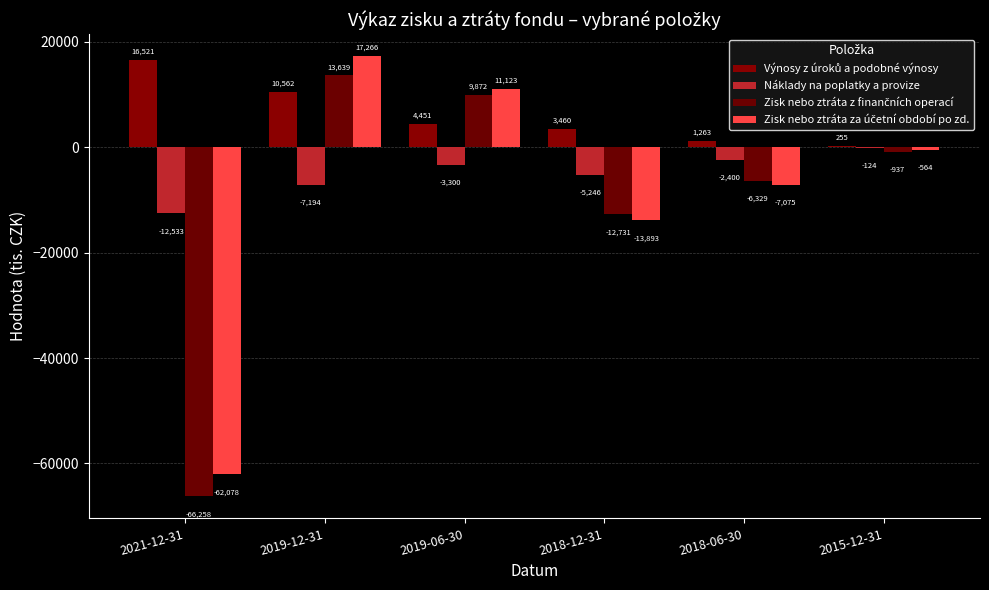

At 2018-12-31, list the series in order from largest to smallest.

Výnosy z úroků a podobné výnosy, Náklady na poplatky a provize, Zisk nebo ztráta z finančních operací, Zisk nebo ztráta za účetní období po zd.